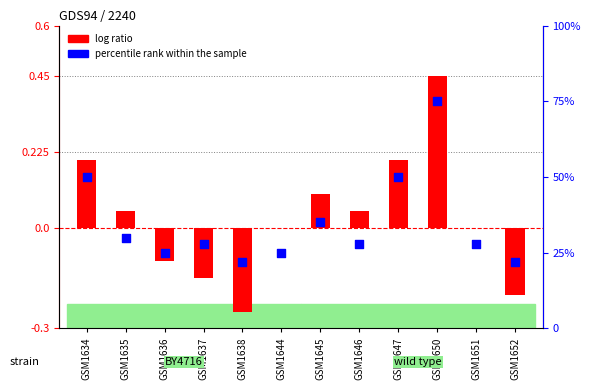

Which series has the widest spread of Y values?

percentile rank within the sample